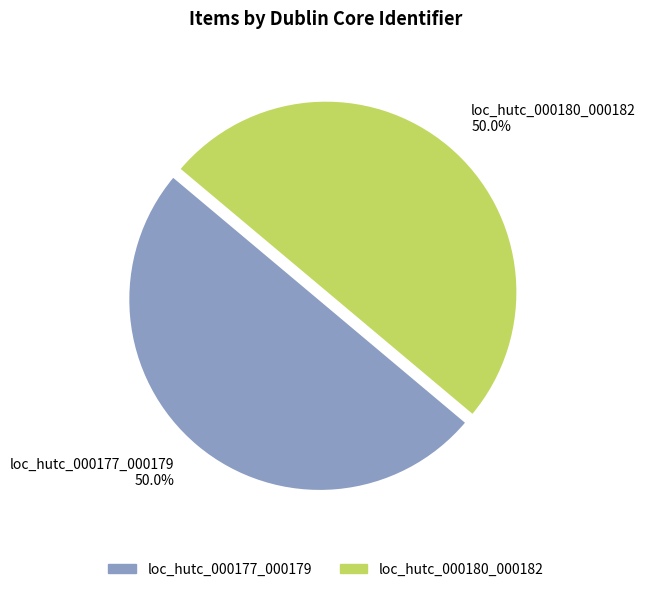

True or false: loc_hutc_000180_000182 accounts for 57% of the total.

False